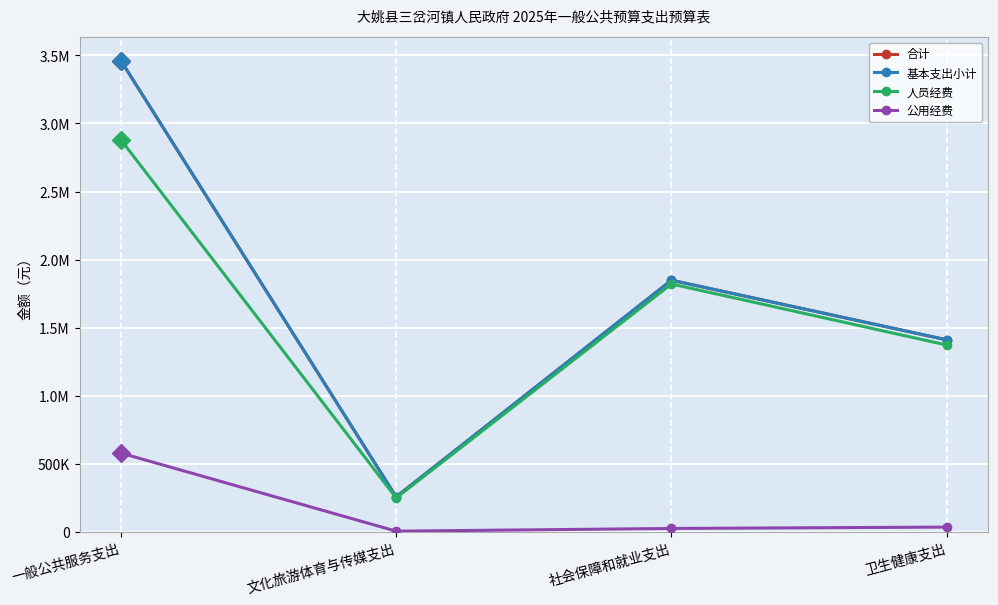

Reading left to right, extract all data points from this chart.

合计: 3461949	259897	1849809	1412053
基本支出小计: 3461949	259897	1849809	1412053
人员经费: 2880669	251897	1822009	1374153
公用经费: 581280	8000	27800	37900